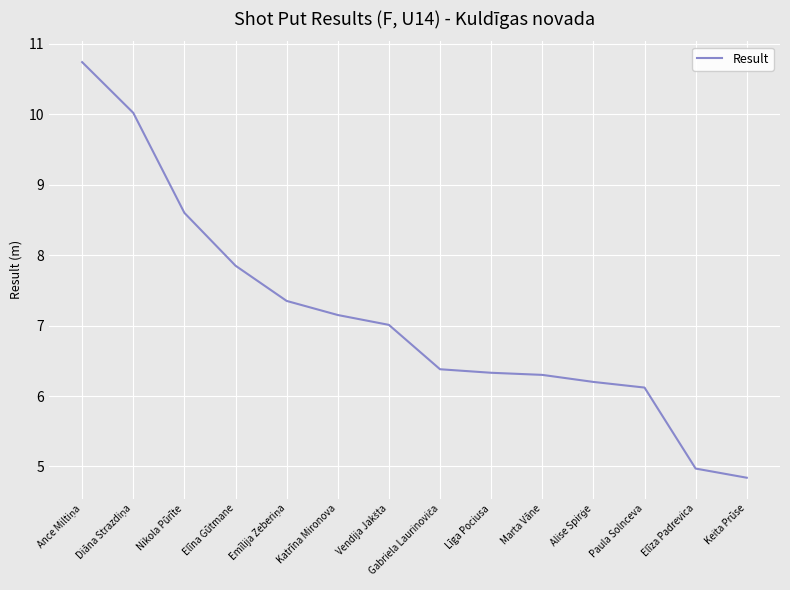

How many values exceed 7?

7